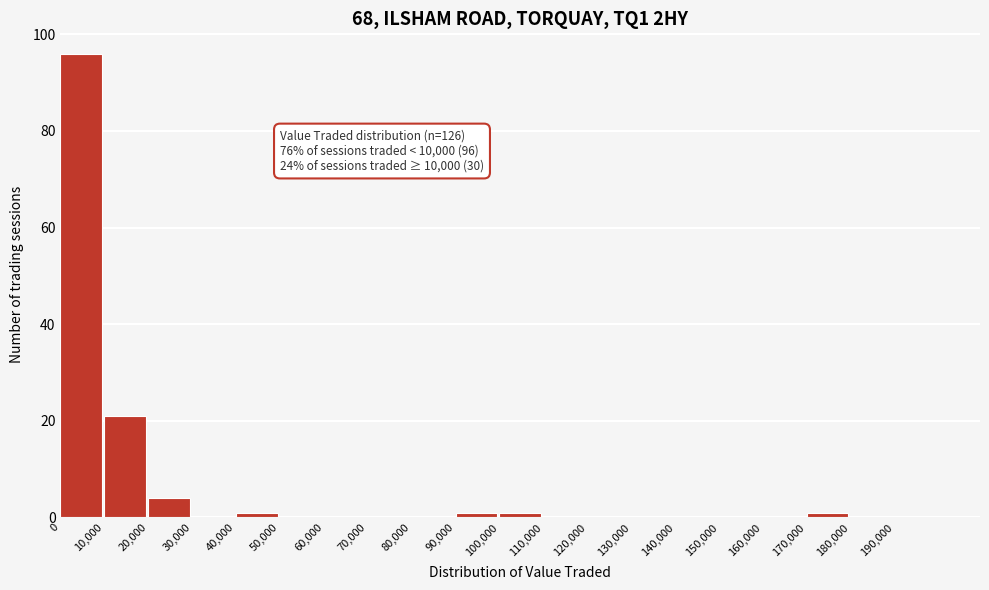

Over which range of the x-axis is the bar tallest?

0 to 10000